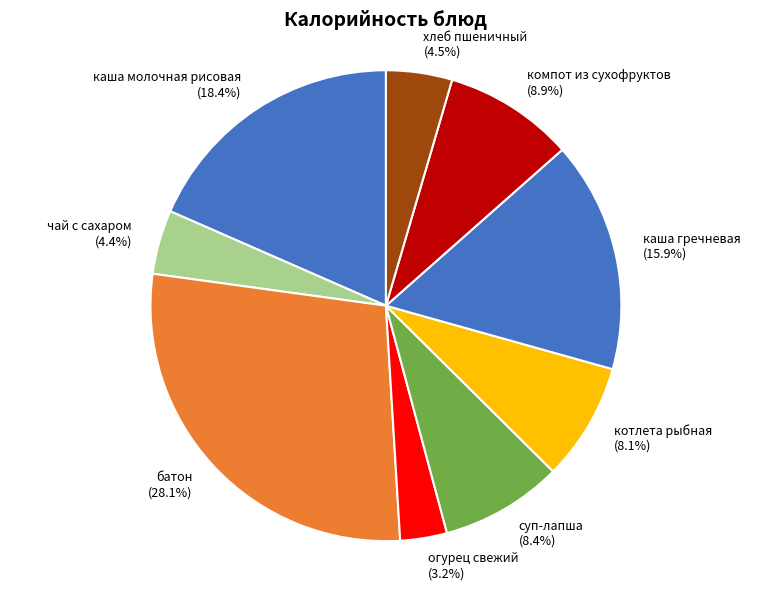

Does каша молочная рисовая account for over 50% of the chart?

No